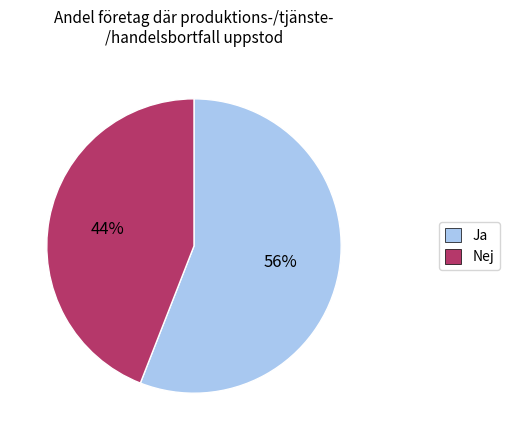

To the nearest percent, what is the difference between the largest and smallest slice percentages?

12%